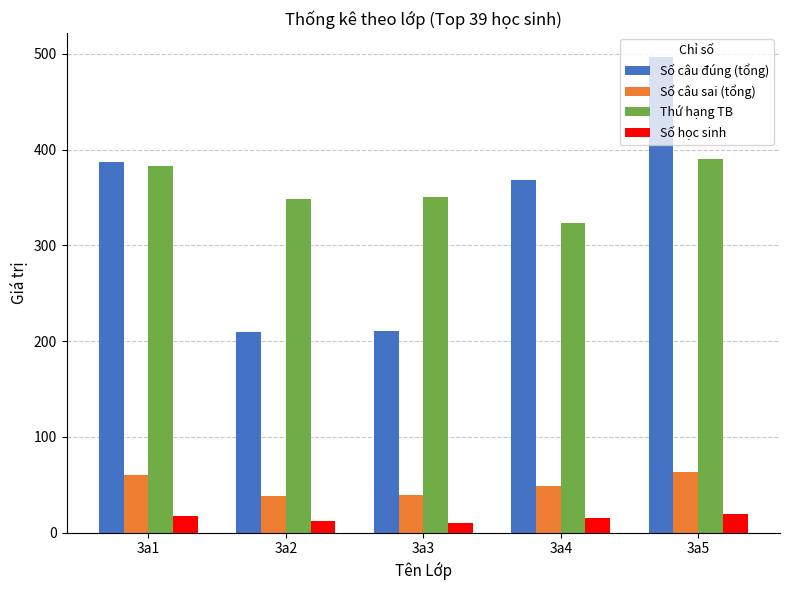

What are all the series names shown in the legend?

Số câu đúng (tổng), Số câu sai (tổng), Thứ hạng TB, Số học sinh